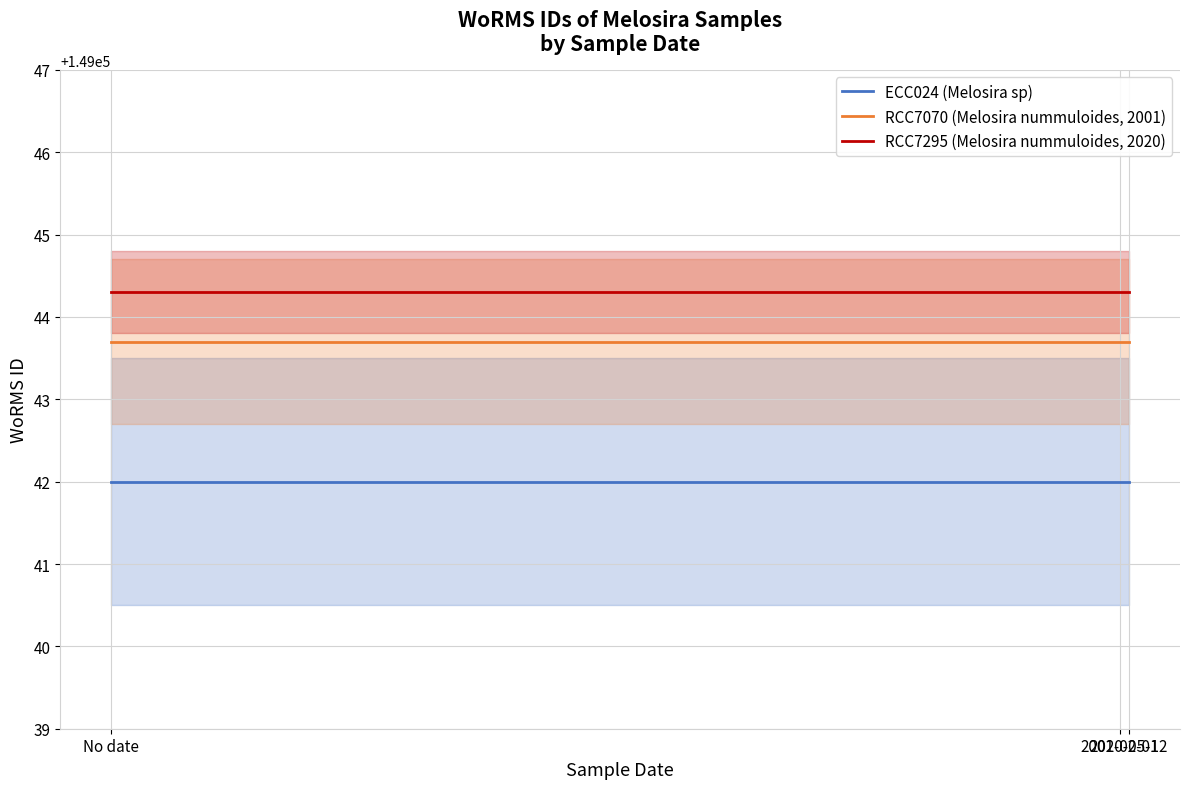

What is the minimum value for RCC7070 (Melosira nummuloides, 2001)?

149043.7